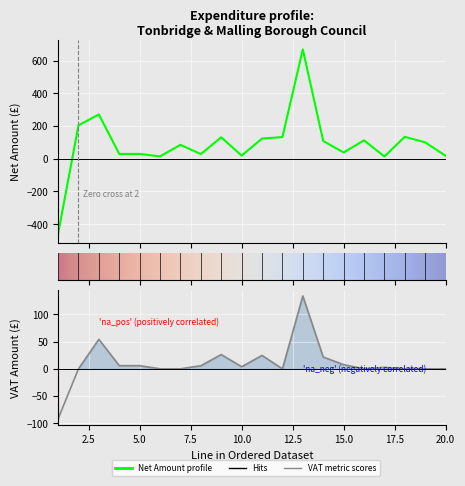

What is the value of the Net Amount point at the 6th from the left?

14.4